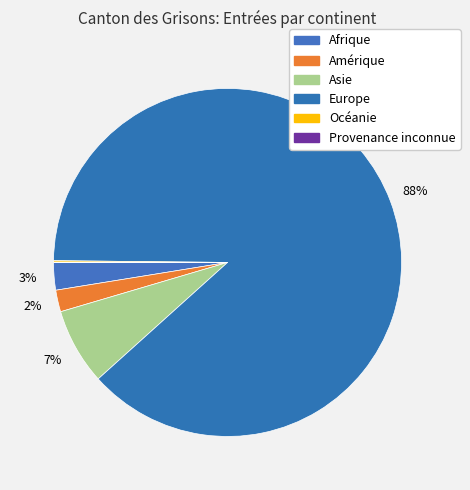

Approximately how many times larger is the value at Afrique compared to Asie?

0.4